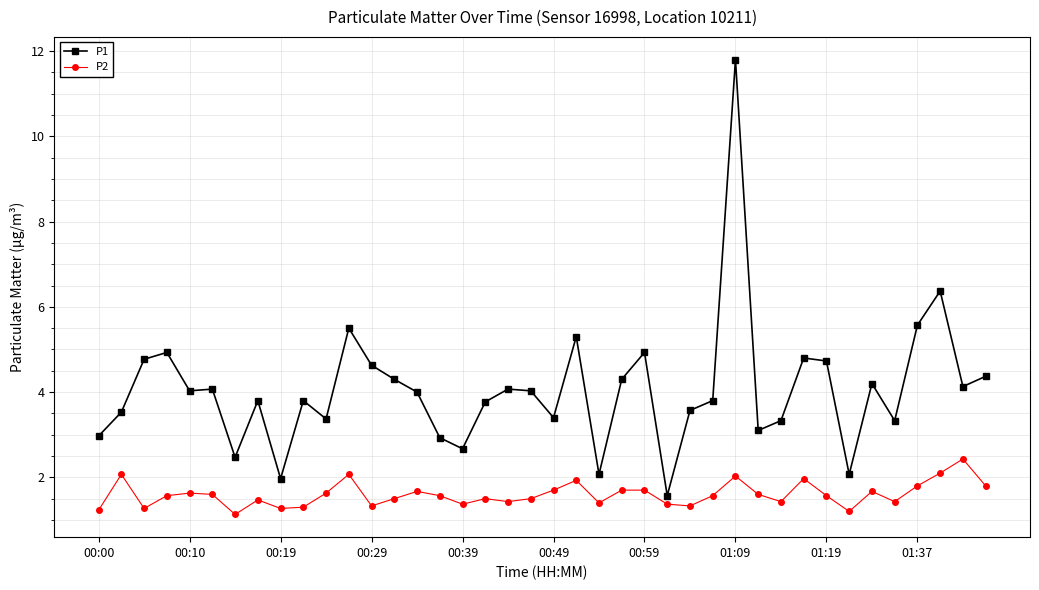

What is the minimum value for P1?

1.6